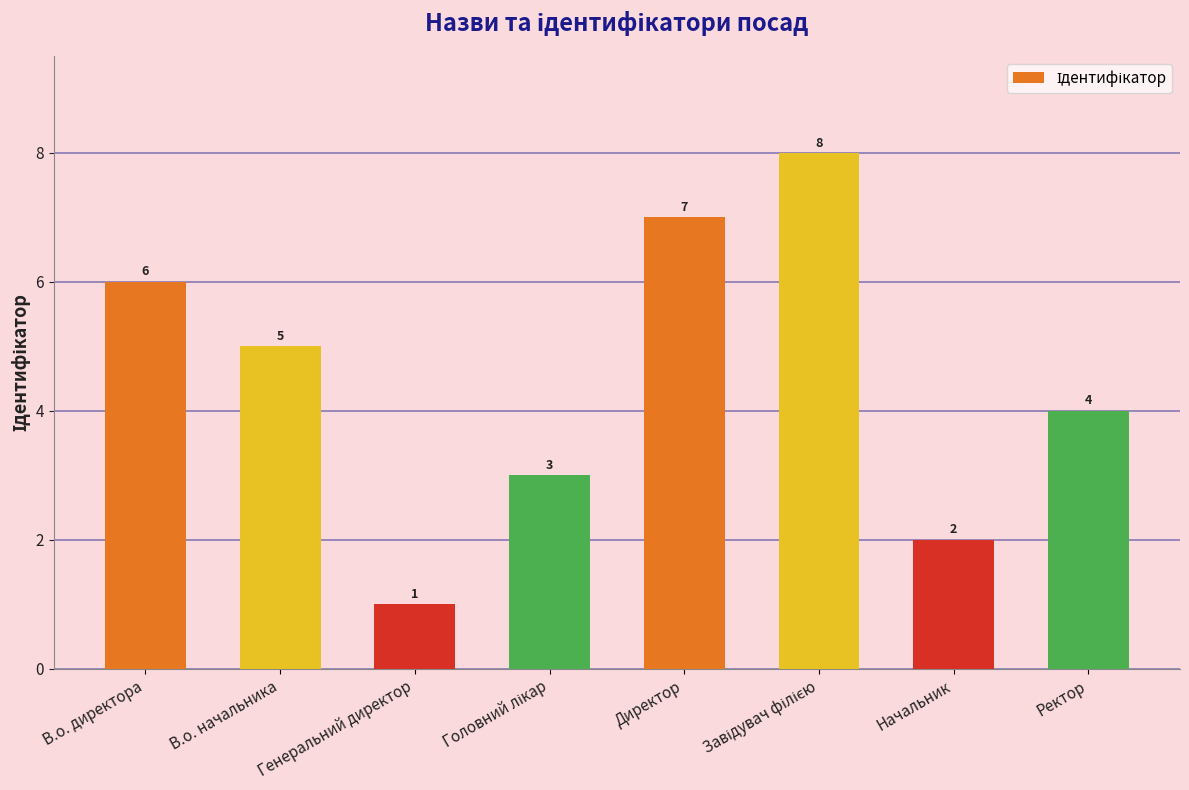

How many values are below 5?

4